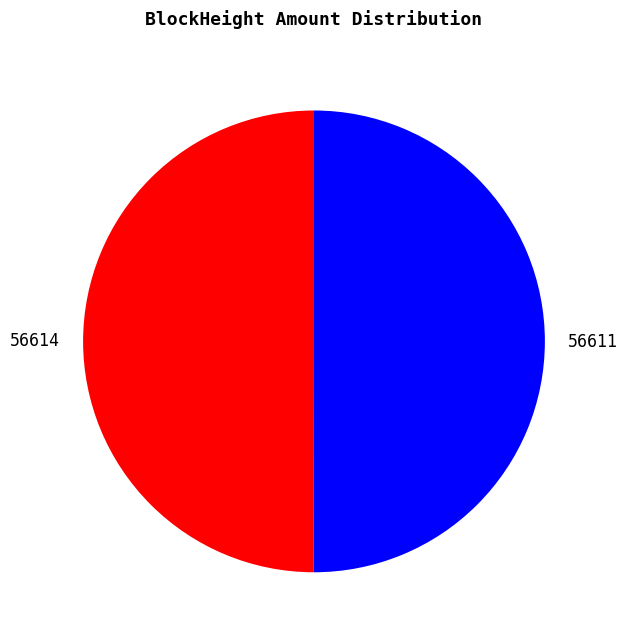

The 56611 slice represents 92% of the pie. True or false?

False